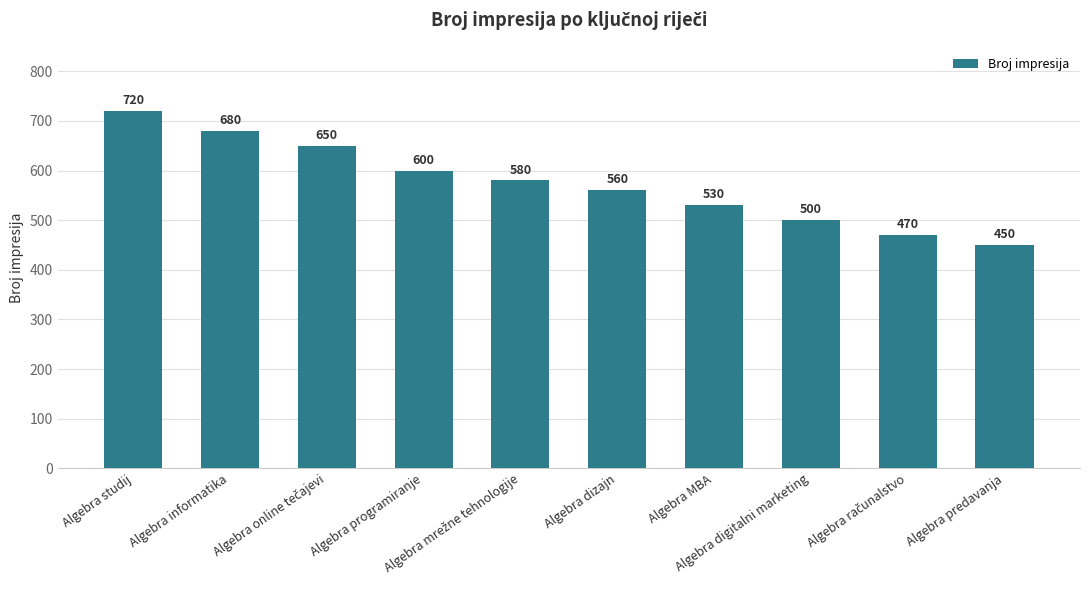

What is the sum of all values?

5740